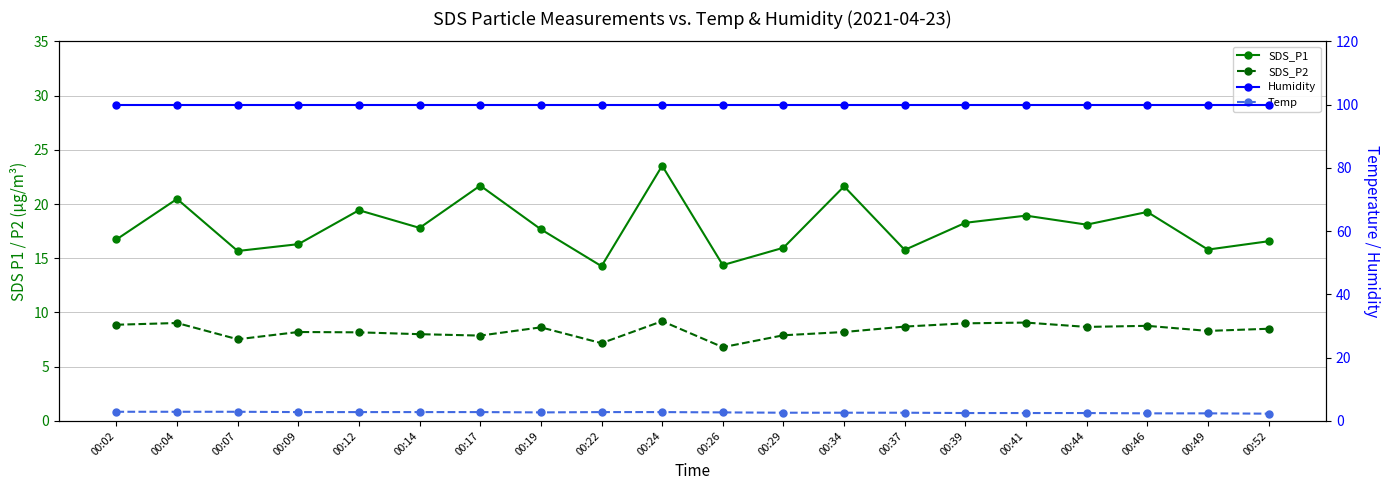

What is the value of the SDS_P2 point at the 19th from the left?

8.3